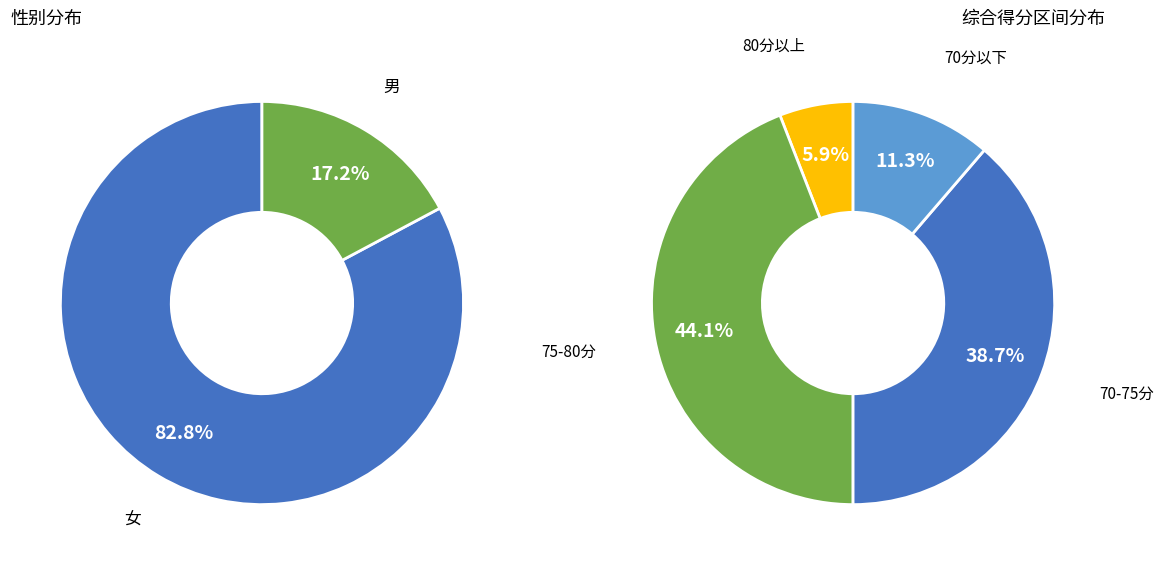

Combined, what portion of the pie is 女 and 男?

100.0%